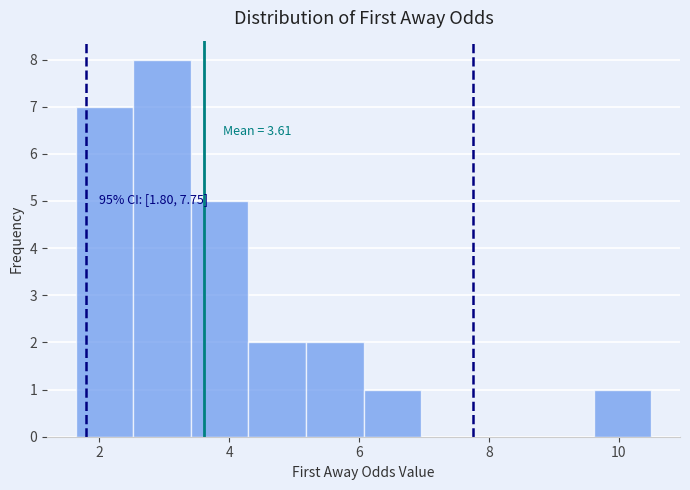

Over which range of the x-axis is the bar tallest?

2.6 to 3.4